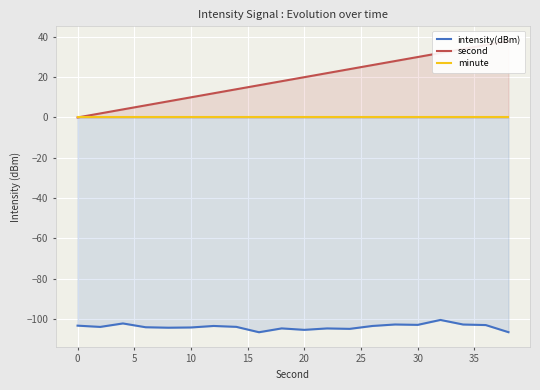

Rank the series by their average value, from highest to lowest.

second, minute, intensity(dBm)